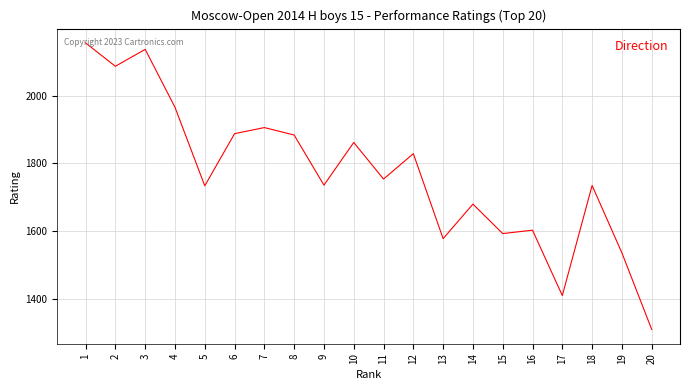

What is the sum of all values?

35384